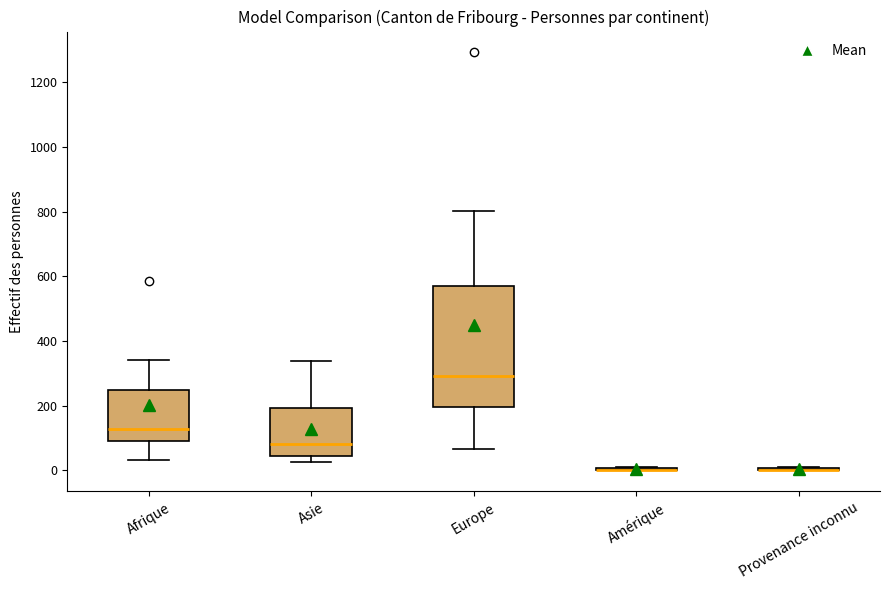

Reading left to right, read every box against the y-axis: the position of its median line, the range the box covers, and the ends of its whiskers. The values are not printed on the chart, so give them approximately, as read against the axis.

Afrique: median 120, box 100 to 240, whiskers 40 to 340
Asie: median 80, box 40 to 200, whiskers 20 to 340
Europe: median 300, box 200 to 580, whiskers 60 to 800
Amérique: box collapsed to a line at 0, whiskers 0 to 20
Provenance inconnu: box collapsed to a line at 0, whiskers 0 to 20